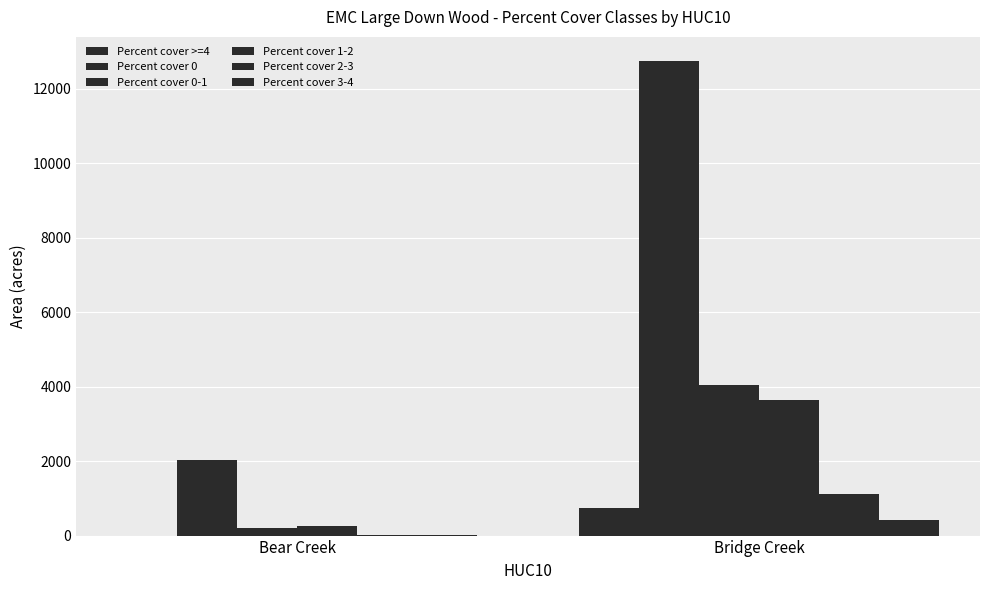

What is the total value across all series at Bridge Creek?

22717.1